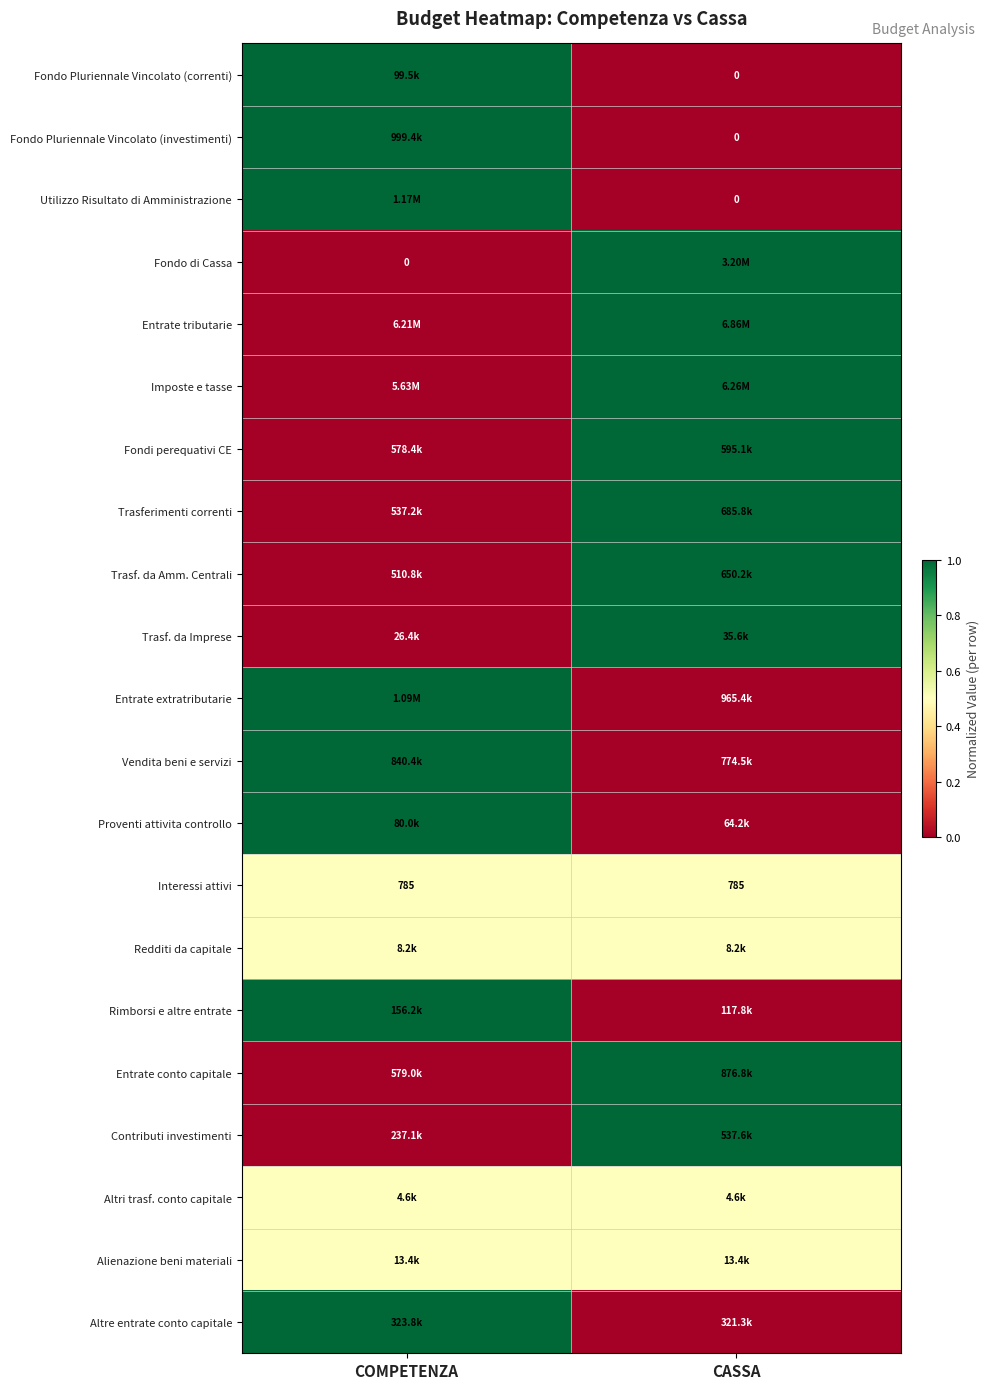

Is it true that Vendita beni e servizi equals 0.4 at COMPETENZA?

False